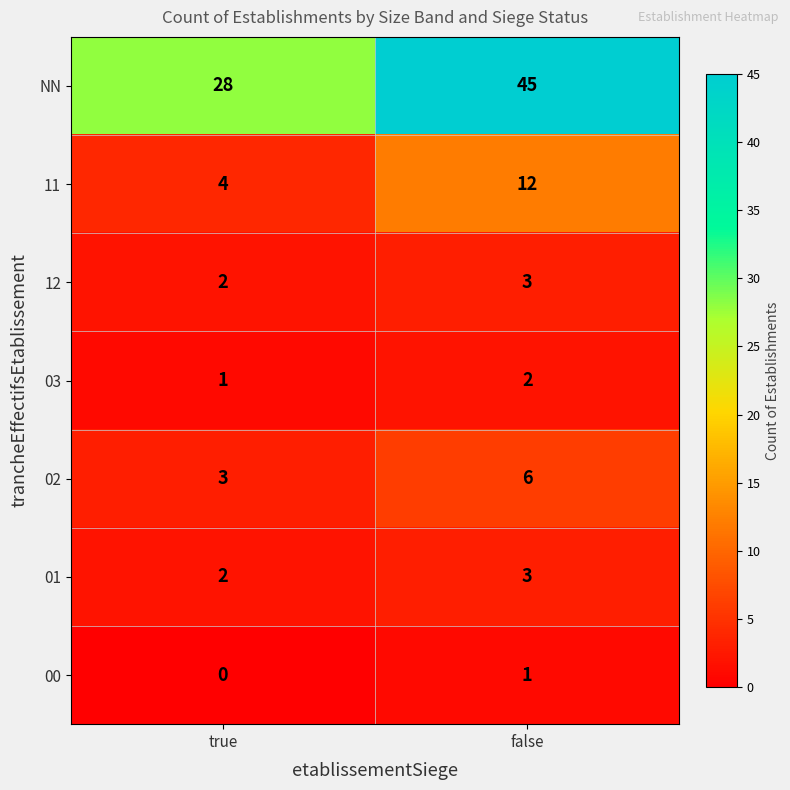

Is it true that 00 equals -1 at true?

False